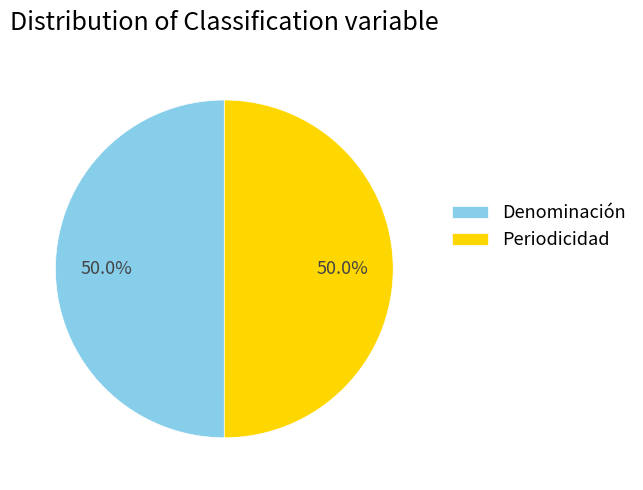

What is the ratio of the value at Denominación to the value at Periodicidad?

1.0